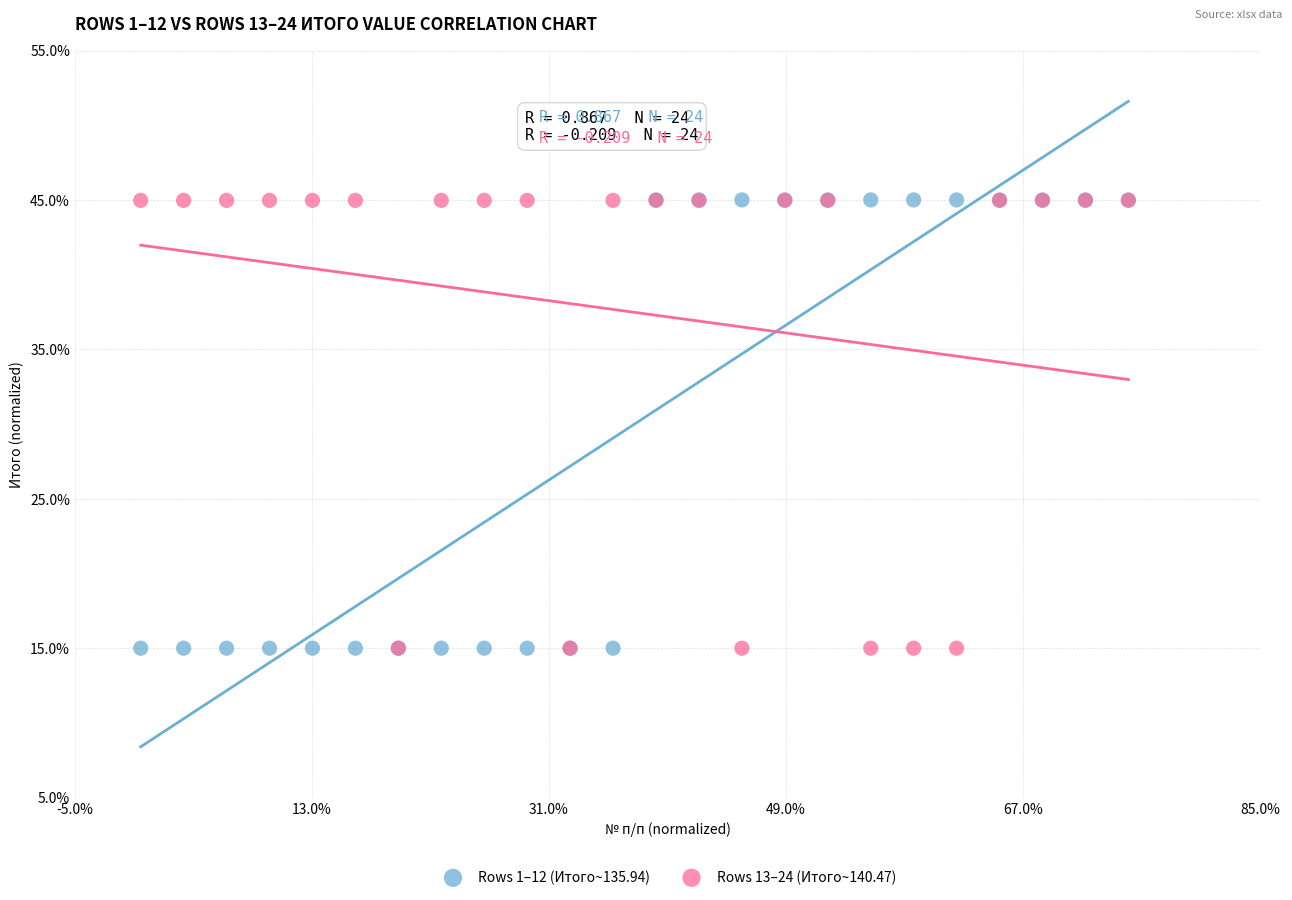

What are all the series names shown in the legend?

Rows 1–12 (Итого~135.94), Rows 13–24 (Итого~140.47)